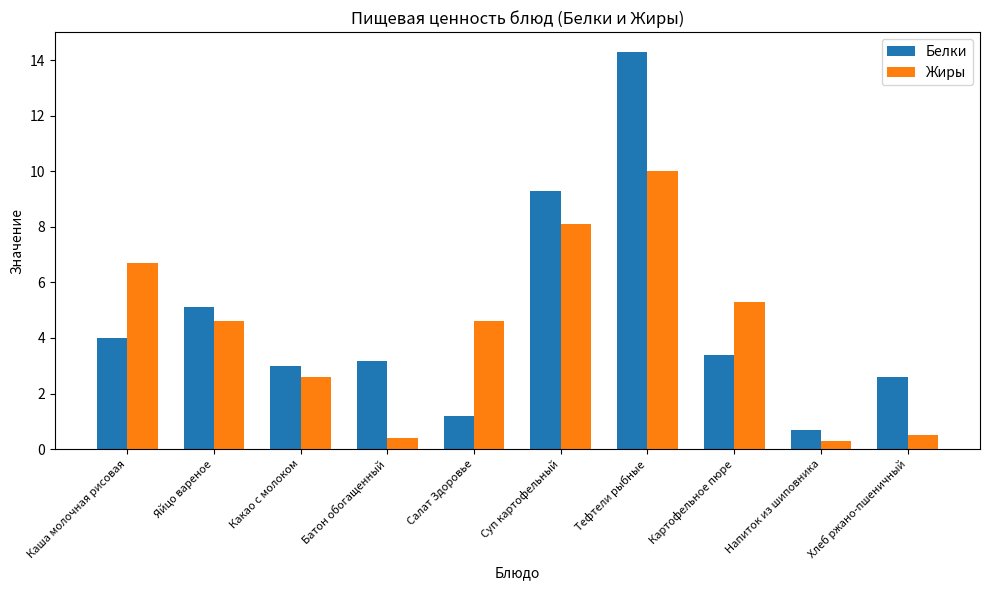

Which category has the highest value across all series?

Тефтели рыбные